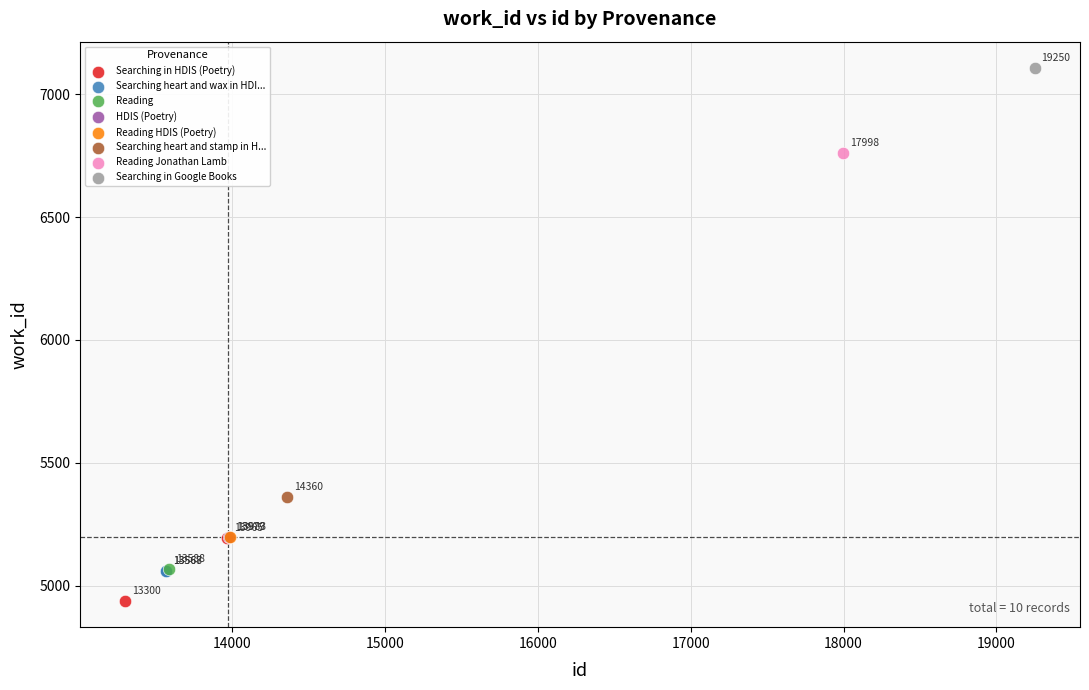

What are all the series names shown in the legend?

Searching in HDIS (Poetry), Searching heart and wax in HDI..., Reading, HDIS (Poetry), Reading HDIS (Poetry), Searching heart and stamp in H..., Reading Jonathan Lamb, Searching in Google Books